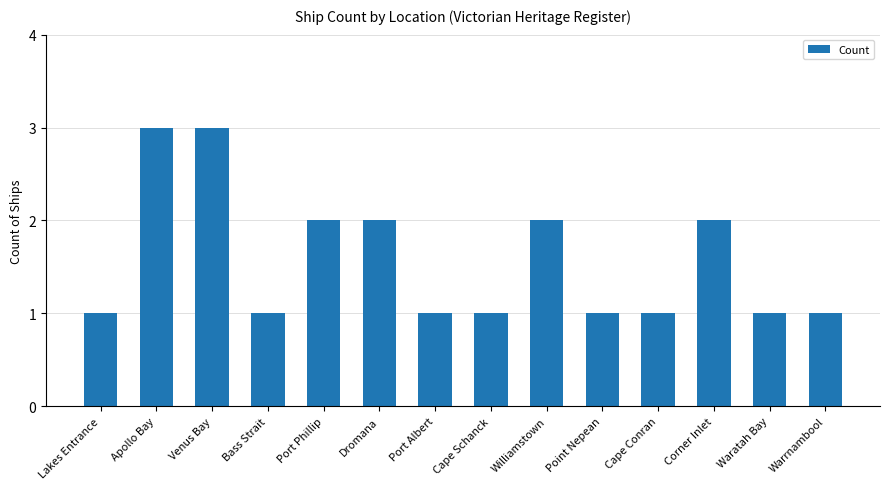

What is the sum of all values?

22